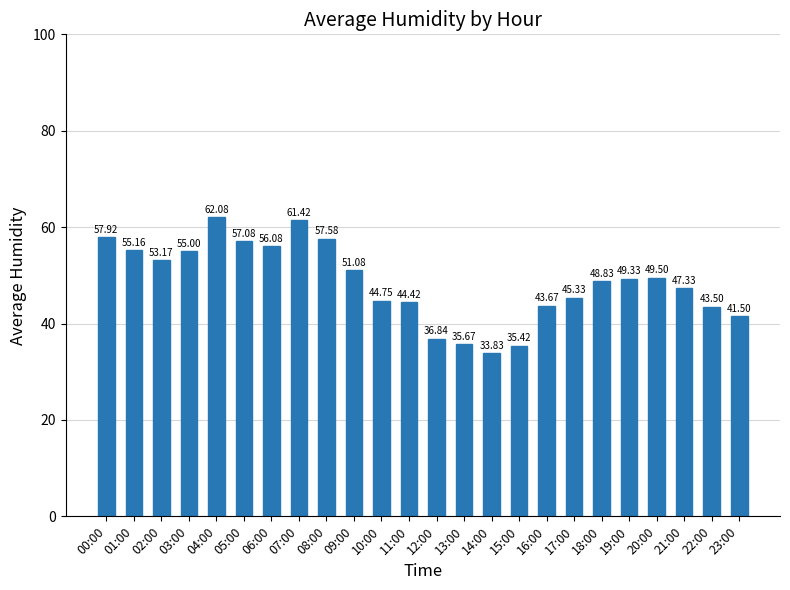

What is the sum of all values?

1166.5